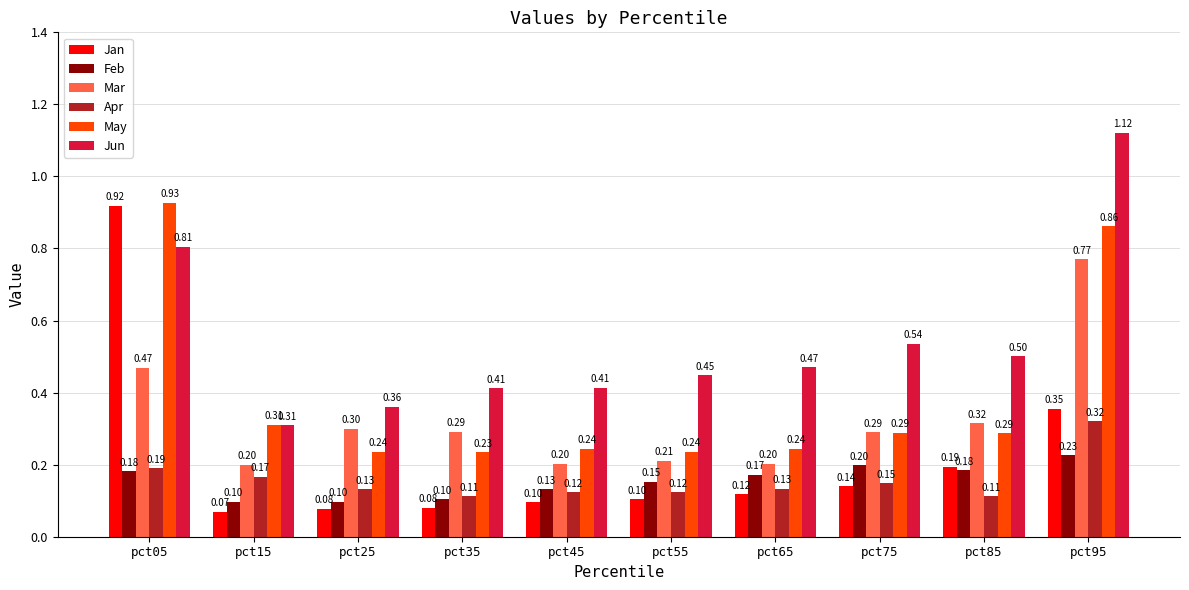

Which series changed the most between pct35 and pct85?

Jan